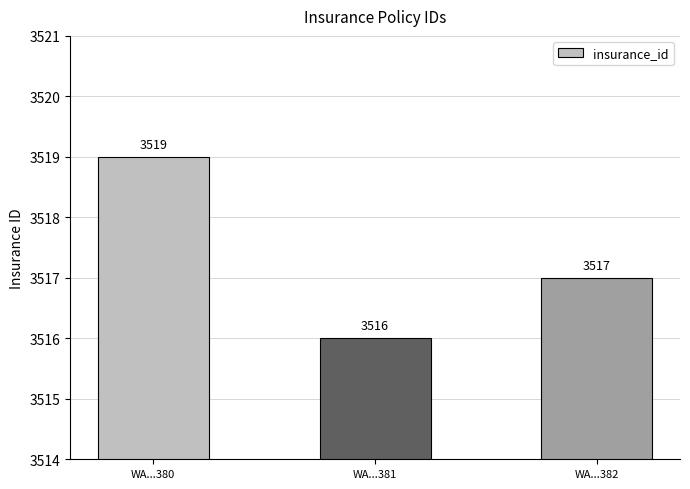

What is the sum of the values at WA...382 and WA...380?

7036